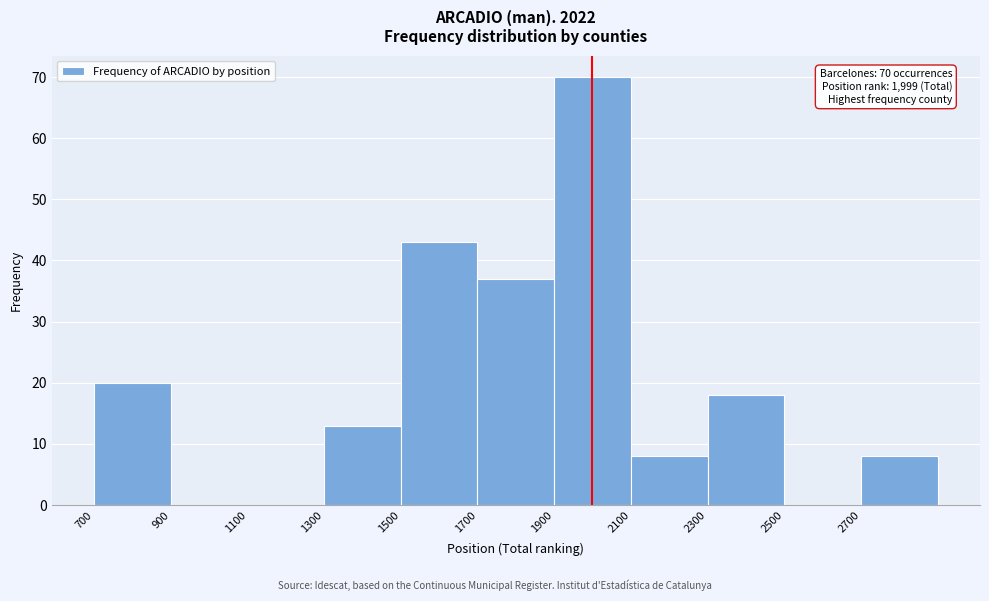

Over which range of the x-axis is the bar tallest?

1900 to 2100